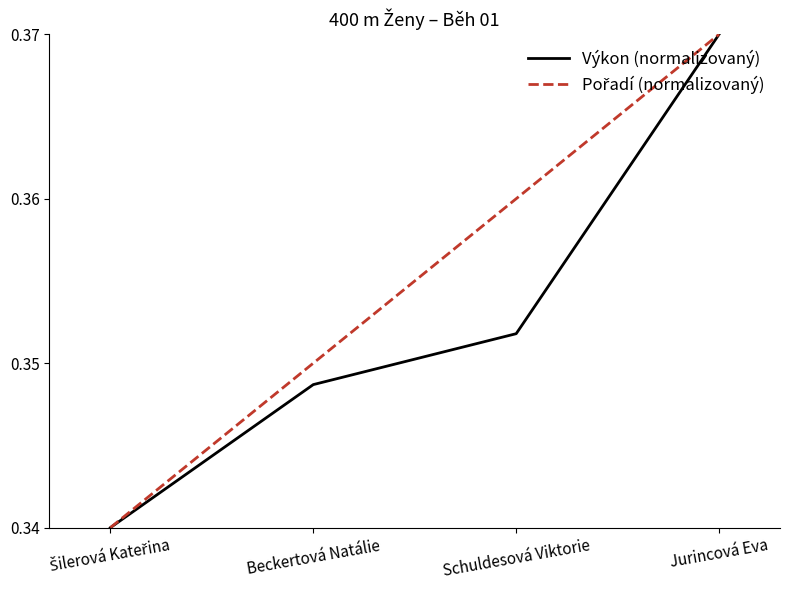

True or false: Výkon (normalizovaný) has more than 2 interior local peaks.

False